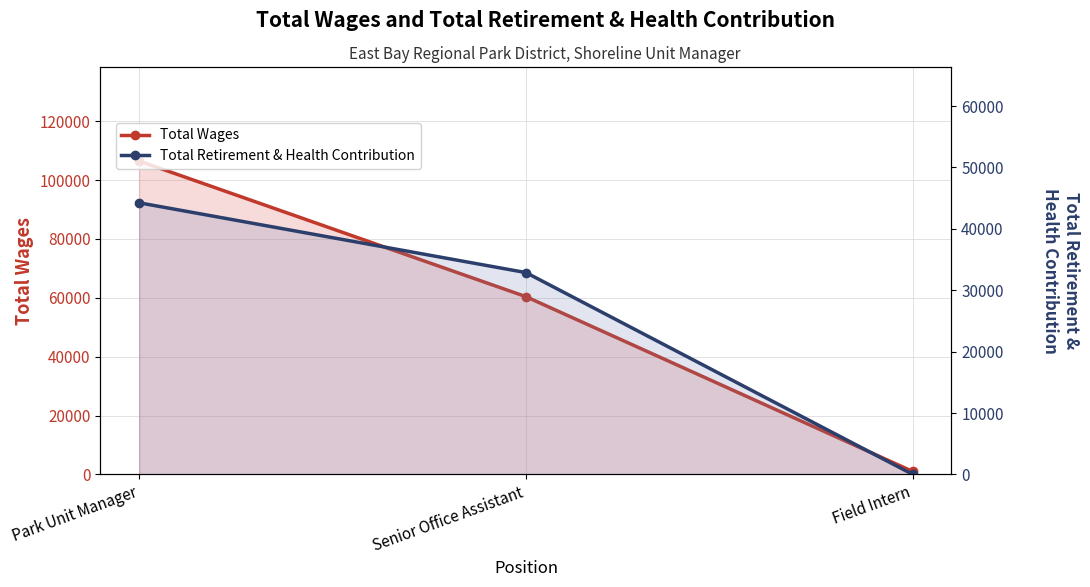

Count the Total Wages values in the range 992 to 106482.

3